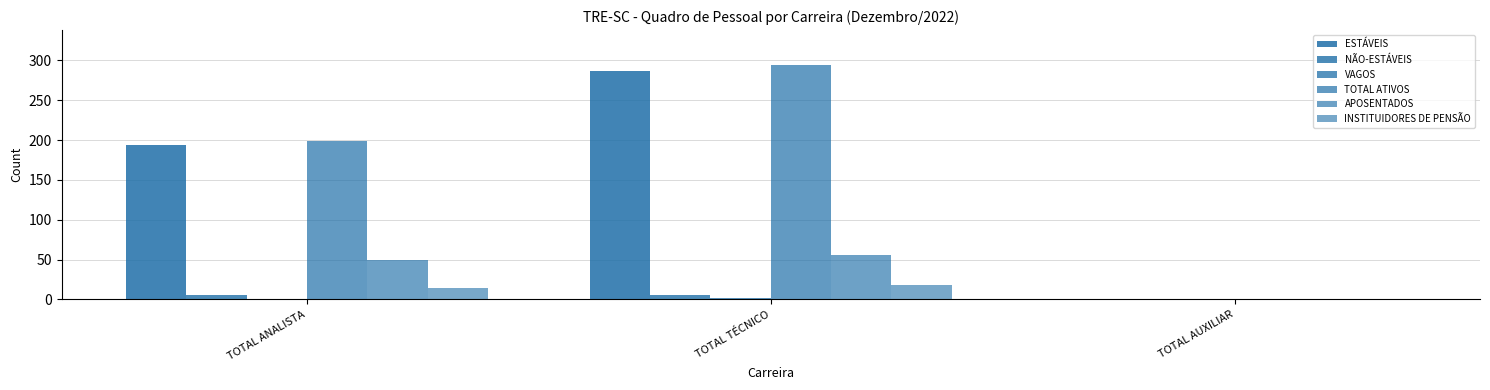

How many groups of bars are there?

3